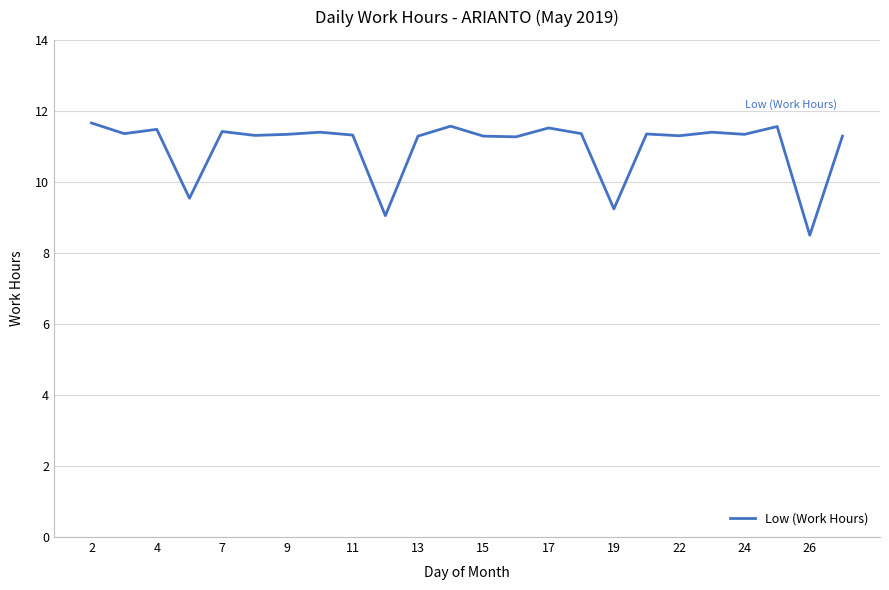

What is the smallest value displayed?

8.5